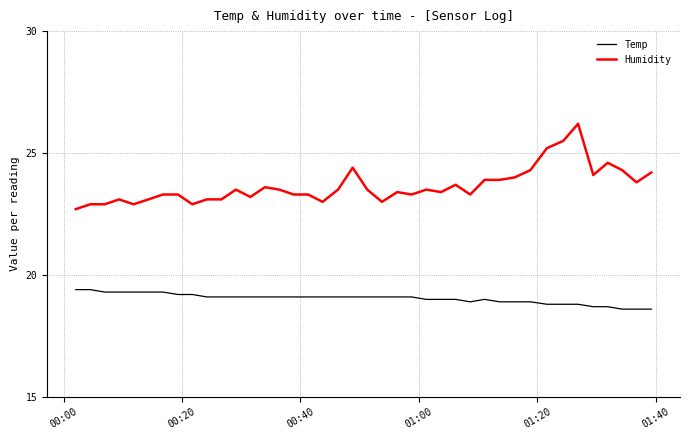

Which series has the largest range (max minus min)?

Humidity